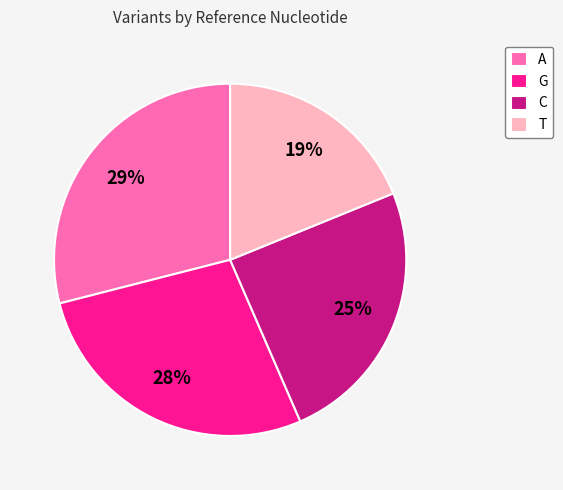

How many slices are in this pie chart?

4